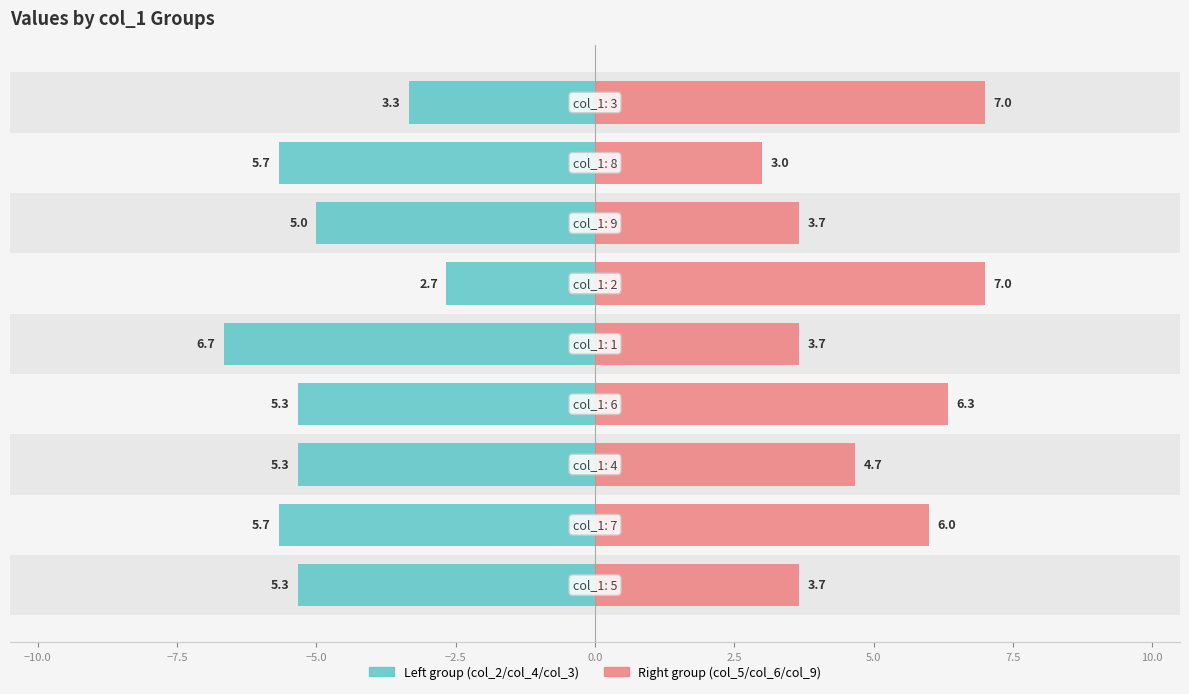

How many groups of bars are there?

9